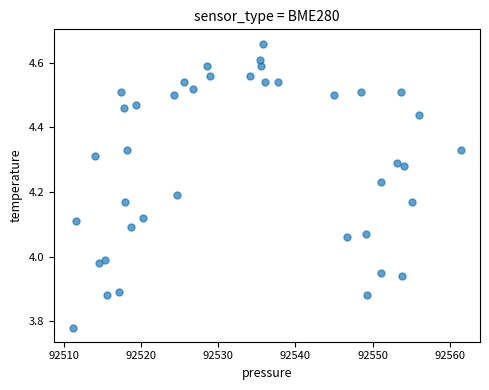

What is the range of X values (max minus min)?

50.2